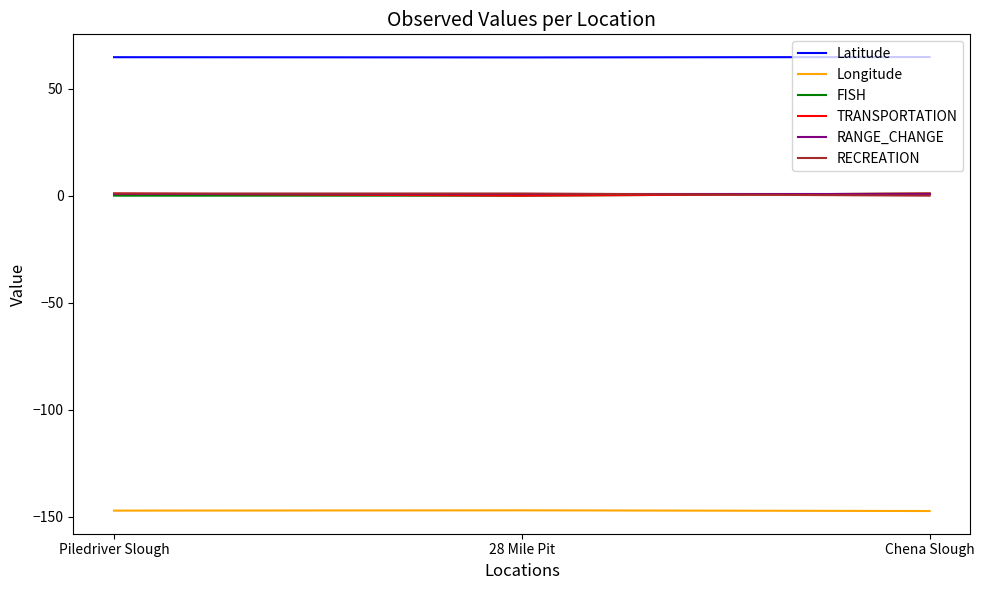

How many lines are shown in the chart?

6